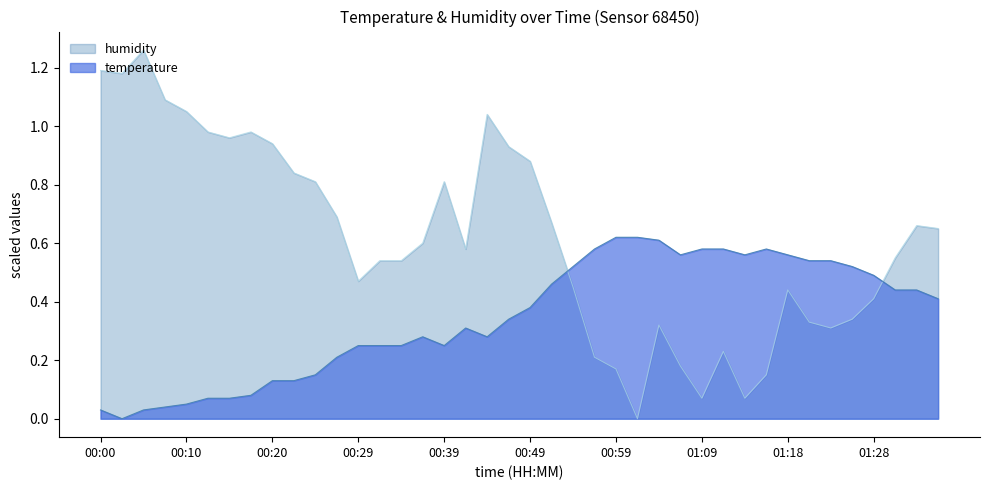

List the series in order of their overall mean, lowest first.

temperature, humidity